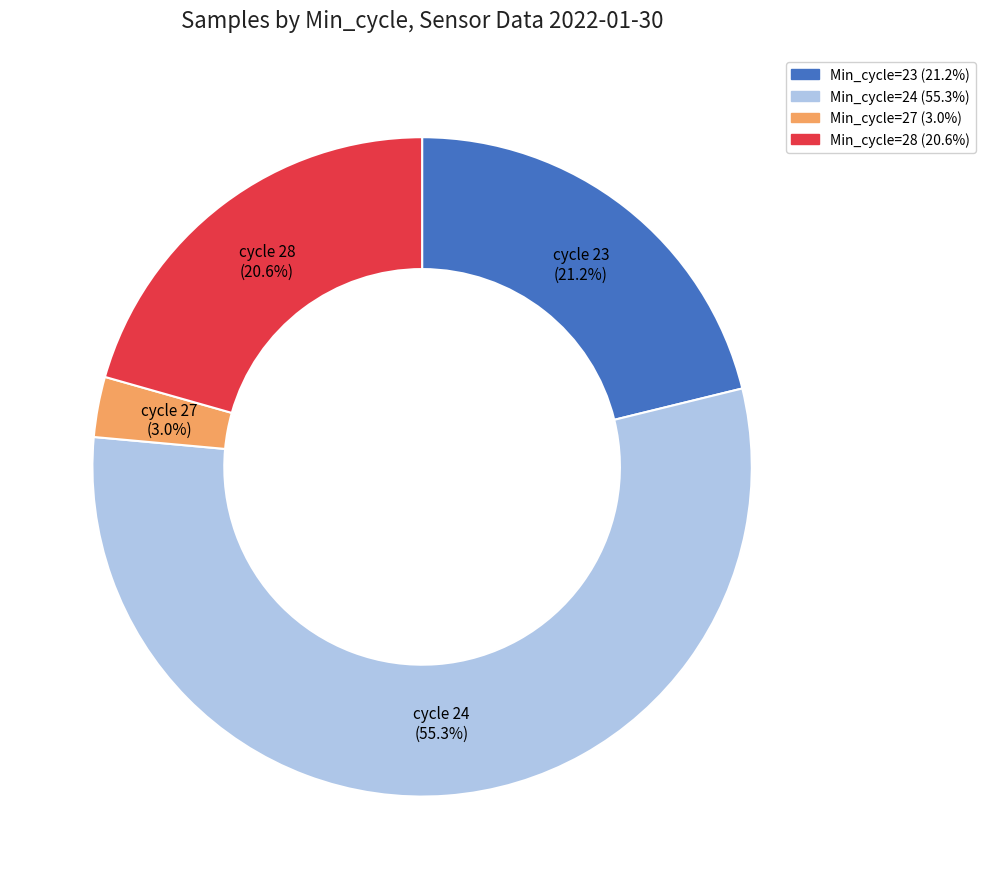

Is there any slice that represents more than half of the pie?

Yes